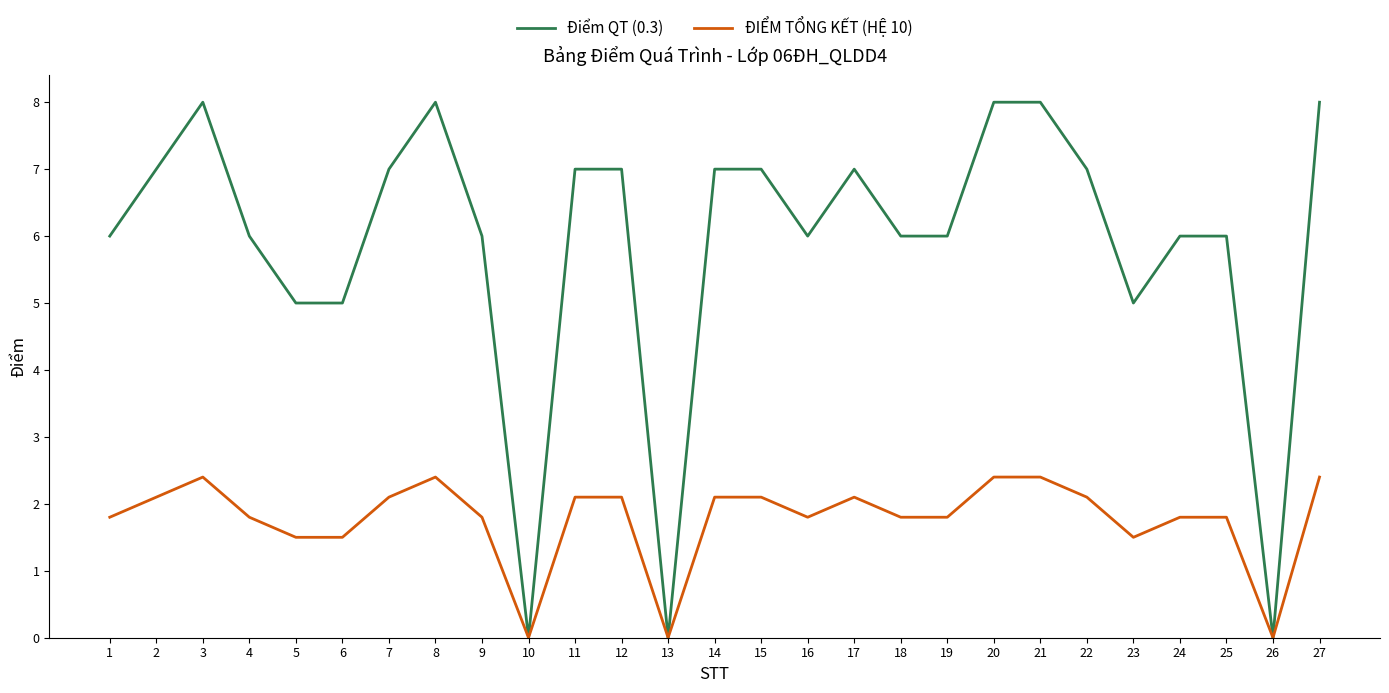

What is the maximum value for ĐIỂM TỔNG KẾT (HỆ 10)?

2.4